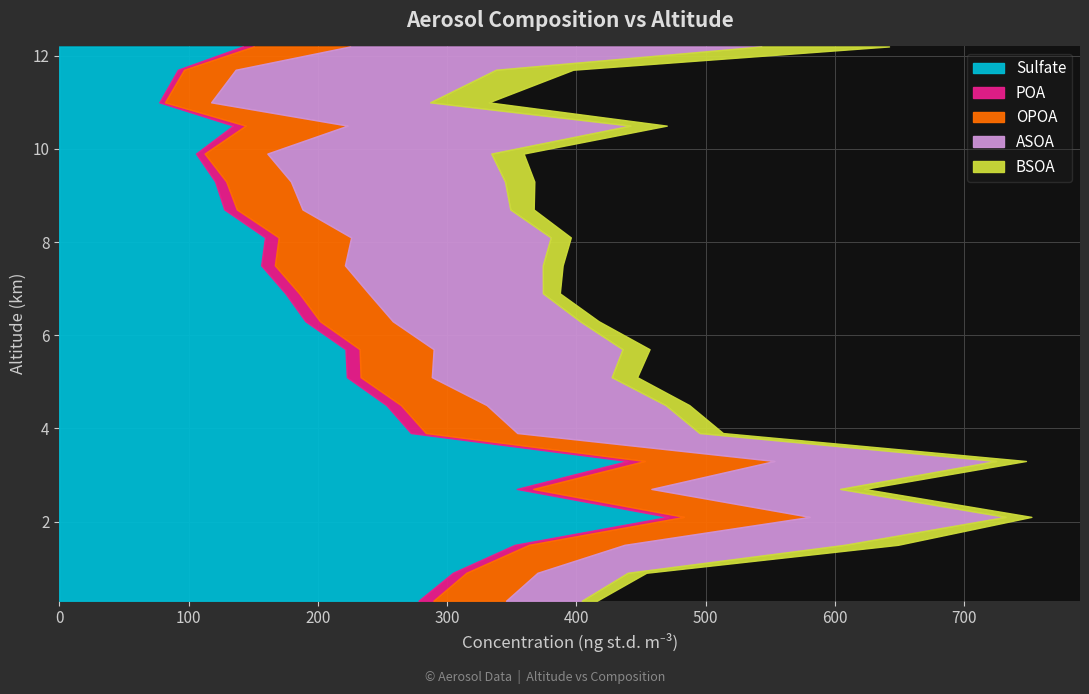

Reading left to right, list all the values displayed in this chart.

Sulfate: 277.8	304.4	352.2	470.7	353.8	439.4	271.9	252.9	222.4	221.3	190.3	174.8	156.1	159.1	127.6	120.5	105.7	134.4	77.3	91.7	141.9
POA: 11.5	10.4	11.0	12.4	12.7	13.4	11.6	11.3	10.6	11.0	11.3	10.7	10.6	10.6	9.7	8.6	6.7	9.7	4.4	4.8	8.5
OPOA: 56.2	55.0	73.9	97.2	91.4	100.2	70.7	66.3	55.1	57.2	56.3	53.7	54.2	56.0	50.8	50.0	48.5	78.8	35.7	39.9	74.5
ASOA: 58.6	69.8	170.1	151.5	145.9	171.5	140.9	138.4	139.1	146.1	144.8	134.8	153.0	154.4	160.7	165.6	173.2	218.7	169.4	201.3	318.0
BSOA: 11.7	14.4	41.4	20.0	18.7	23.1	18.2	18.3	19.7	20.9	14.5	13.1	15.4	15.5	18.1	22.7	25.0	28.2	45.3	59.7	98.8